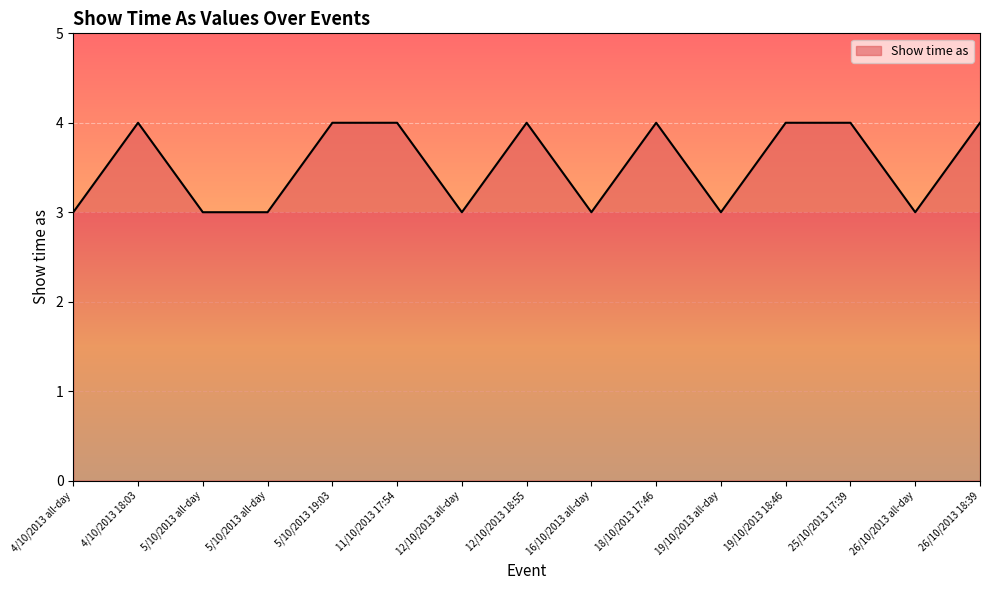

What is the label of the 10th point from the right?

11/10/2013 17:54